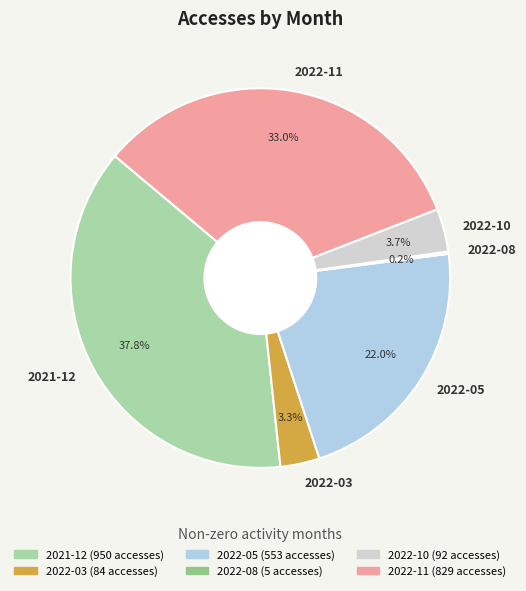

Is the sum of 2022-11 and 2021-12 greater than half?

Yes